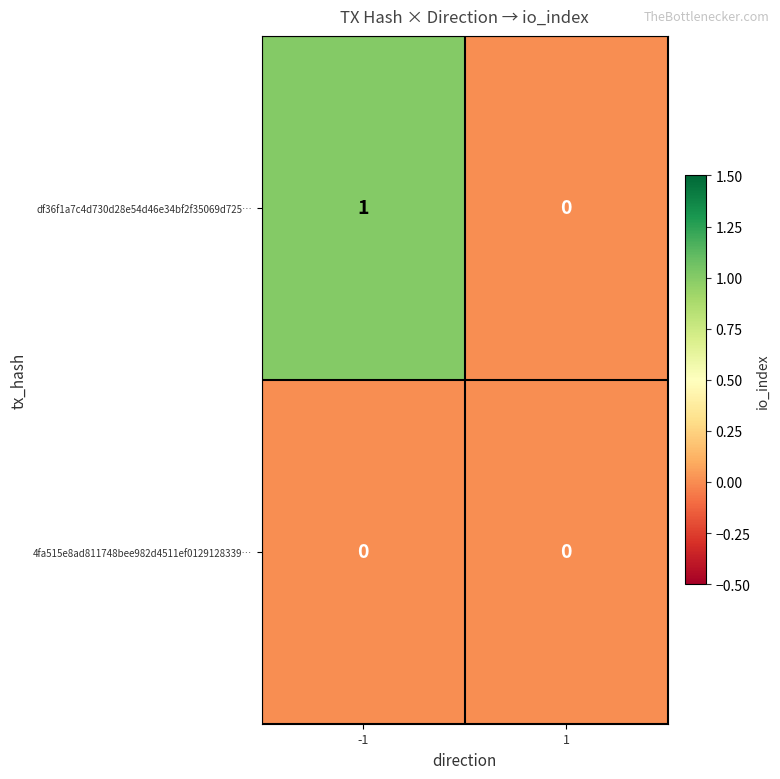

Which series has the largest total across all categories?

df36f1a7c4d730d28e54d46e34bf2f35069d725…